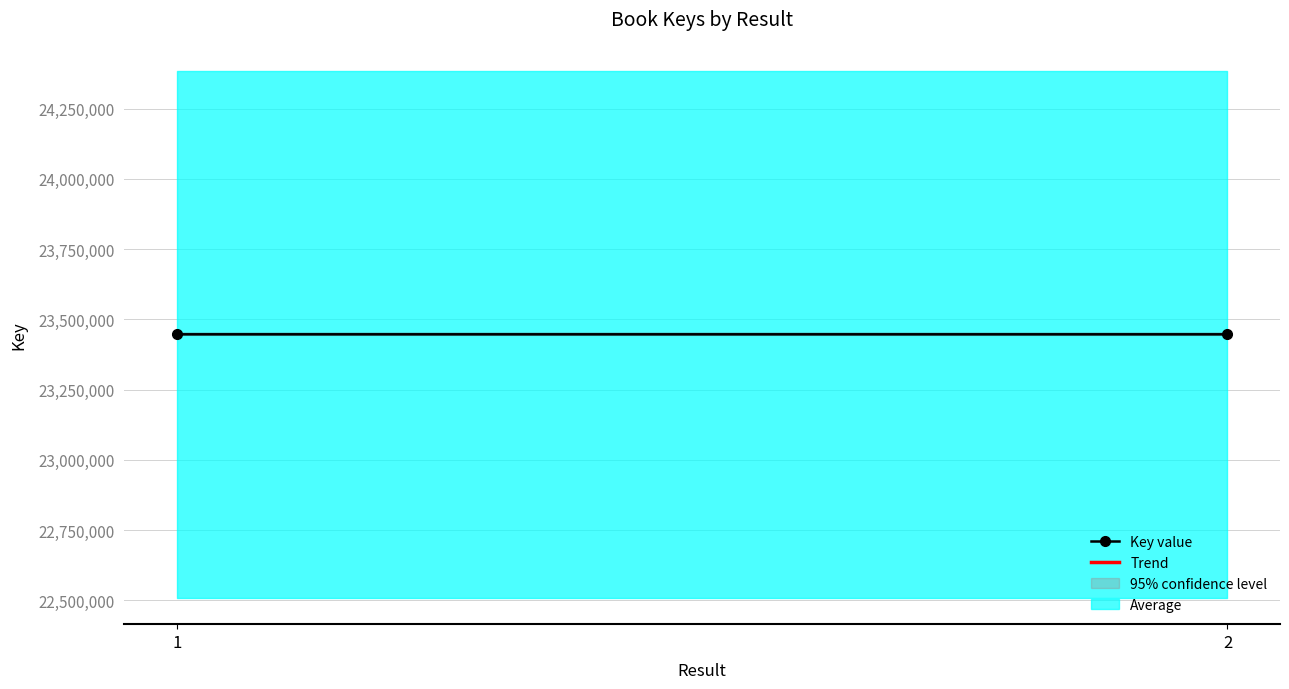

What value does the Key value series have at 2?

23446915